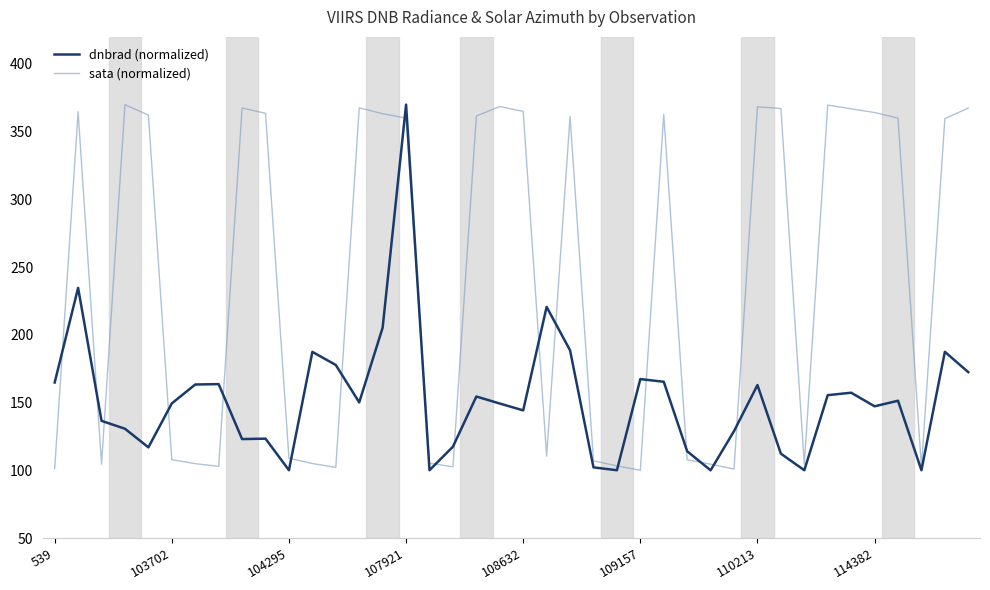

Rank the series by their average value, from highest to lowest.

sata (normalized), dnbrad (normalized)